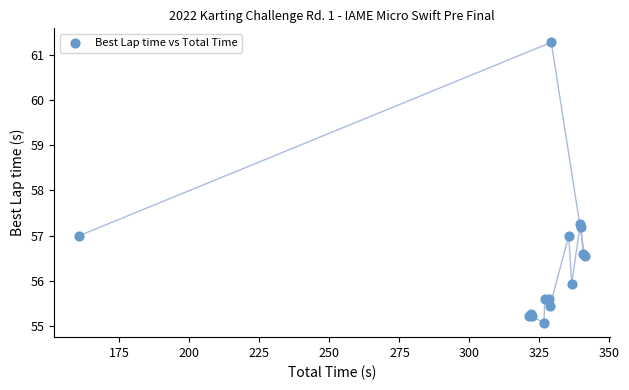

What Y value in the scatter plot is closest to 58?

57.3